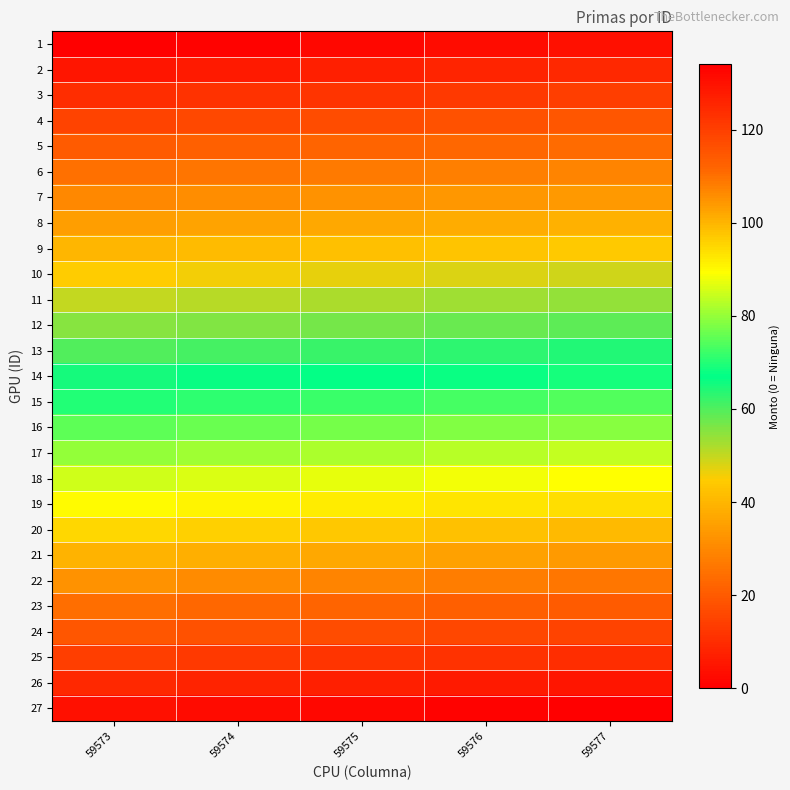

Reading right to left, extract all data points from this chart.

1: 59577=4	59576=3	59575=2	59574=1	59573=0
2: 59577=9	59576=8	59575=7	59574=6	59573=5
3: 59577=14	59576=13	59575=12	59574=11	59573=10
4: 59577=19	59576=18	59575=17	59574=16	59573=15
5: 59577=24	59576=23	59575=22	59574=21	59573=20
6: 59577=29	59576=28	59575=27	59574=26	59573=25
7: 59577=34	59576=33	59575=32	59574=31	59573=30
8: 59577=39	59576=38	59575=37	59574=36	59573=35
9: 59577=44	59576=43	59575=42	59574=41	59573=40
10: 59577=49	59576=48	59575=47	59574=46	59573=45
11: 59577=54	59576=53	59575=52	59574=51	59573=50
12: 59577=59	59576=58	59575=57	59574=56	59573=55
13: 59577=64	59576=63	59575=62	59574=61	59573=60
14: 59577=69	59576=68	59575=67	59574=66	59573=65
15: 59577=74	59576=73	59575=72	59574=71	59573=70
16: 59577=79	59576=78	59575=77	59574=76	59573=75
17: 59577=84	59576=83	59575=82	59574=81	59573=80
18: 59577=89	59576=88	59575=87	59574=86	59573=85
19: 59577=94	59576=93	59575=92	59574=91	59573=90
20: 59577=99	59576=98	59575=97	59574=96	59573=95
21: 59577=104	59576=103	59575=102	59574=101	59573=100
22: 59577=109	59576=108	59575=107	59574=106	59573=105
23: 59577=114	59576=113	59575=112	59574=111	59573=110
24: 59577=119	59576=118	59575=117	59574=116	59573=115
25: 59577=124	59576=123	59575=122	59574=121	59573=120
26: 59577=129	59576=128	59575=127	59574=126	59573=125
27: 59577=134	59576=133	59575=132	59574=131	59573=130